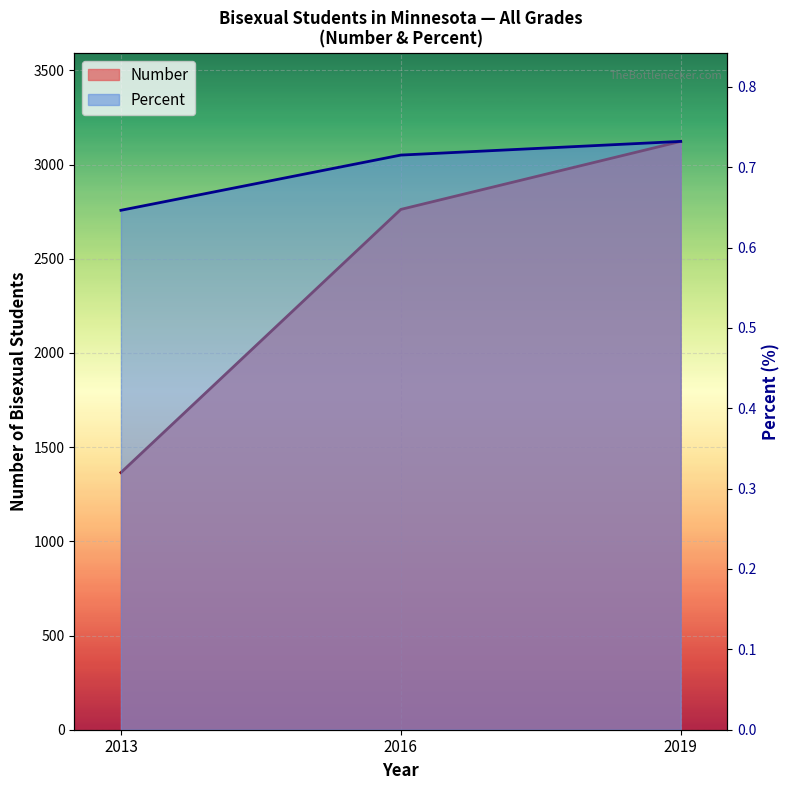

What is the sum of all Percent values?

2.1